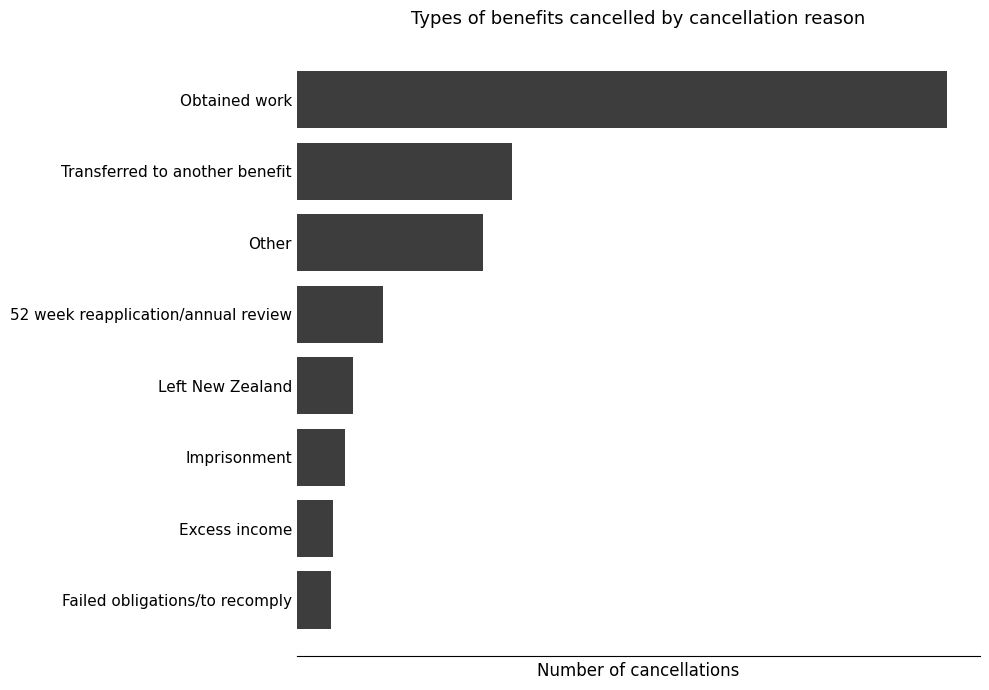

Are the bars horizontal?

Yes